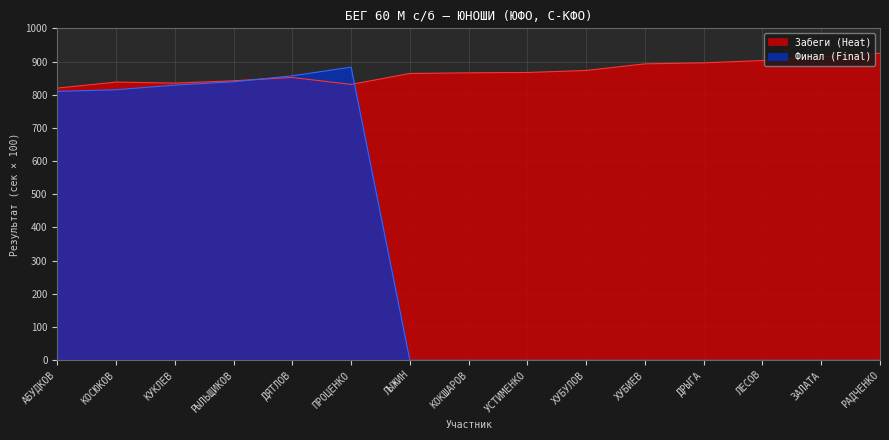

At how many categories does at least one series exceed 80?

15